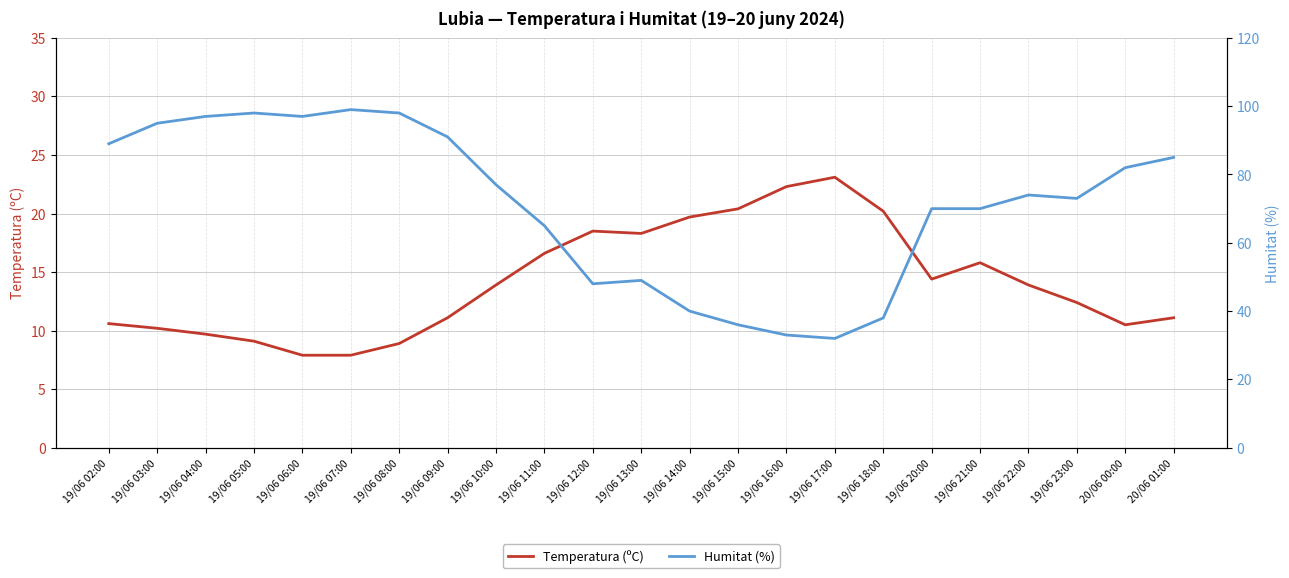

The Humitat (%) series shows 98.0 at 19/06 05:00. True or false?

True